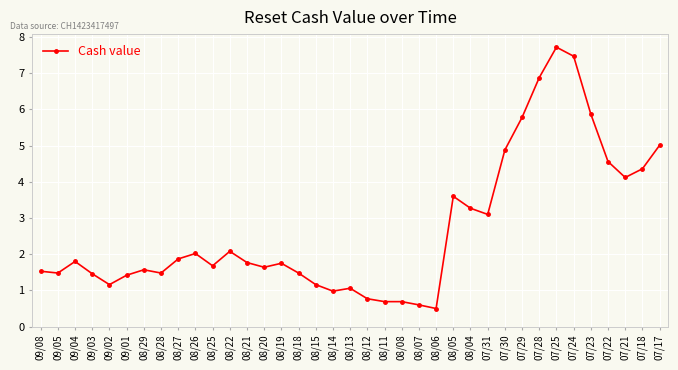

How many data points does each series have?

37